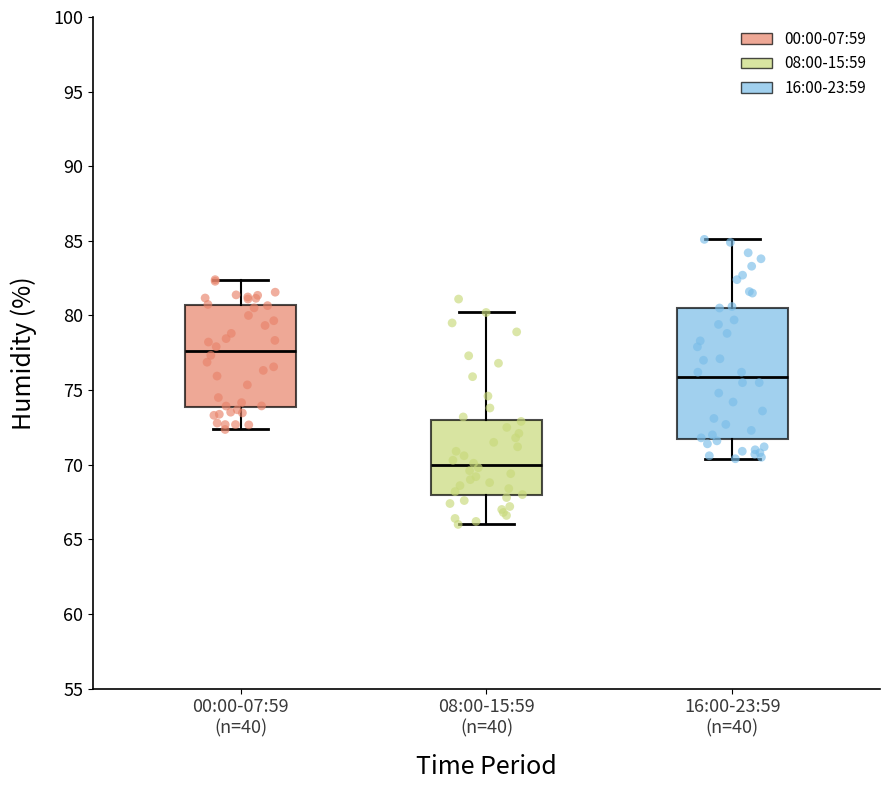

Where does the median line of the box for 16:00-23:59 (n=40) sit on the y-axis? The values are not printed on the chart, so give them approximately, as read against the axis.

76.0